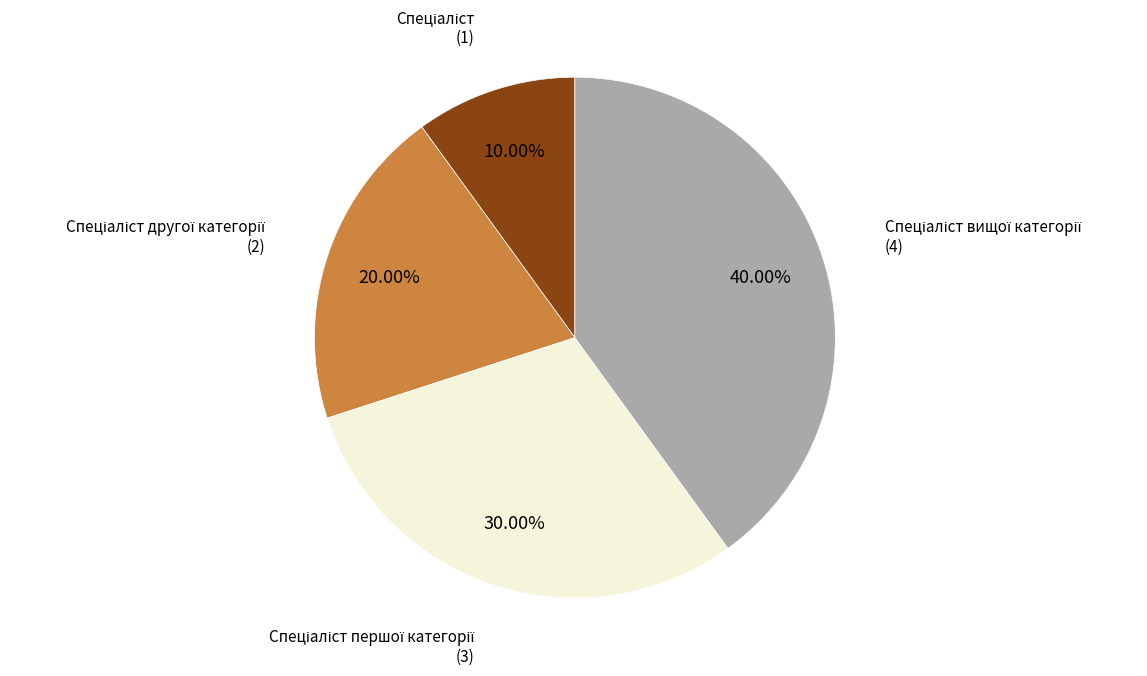

Does any single category account for the majority?

No